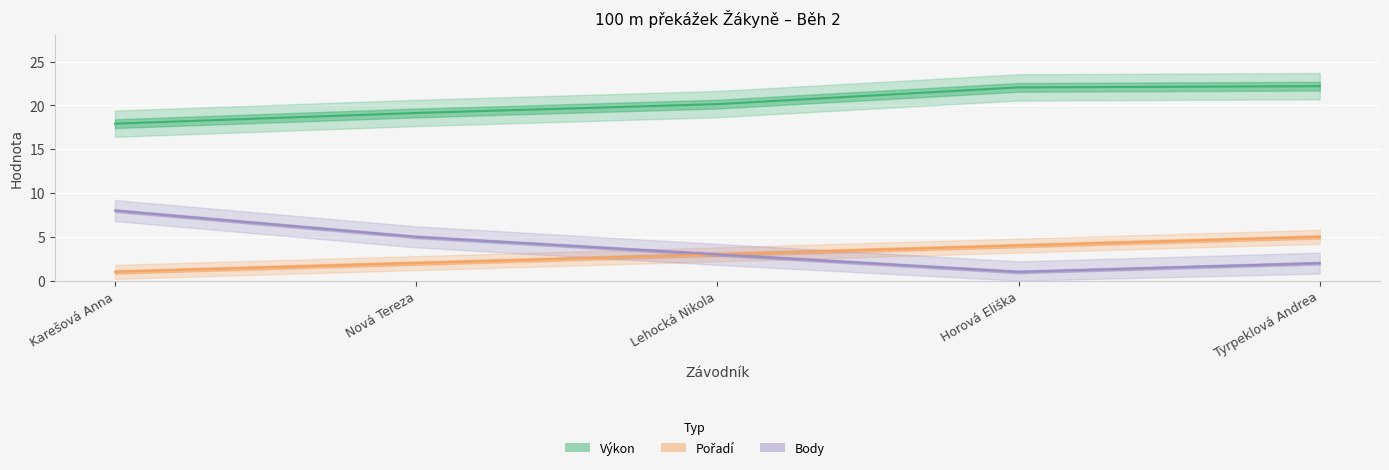

List the series in order of their peak value, highest first.

Výkon, Body, Pořadí